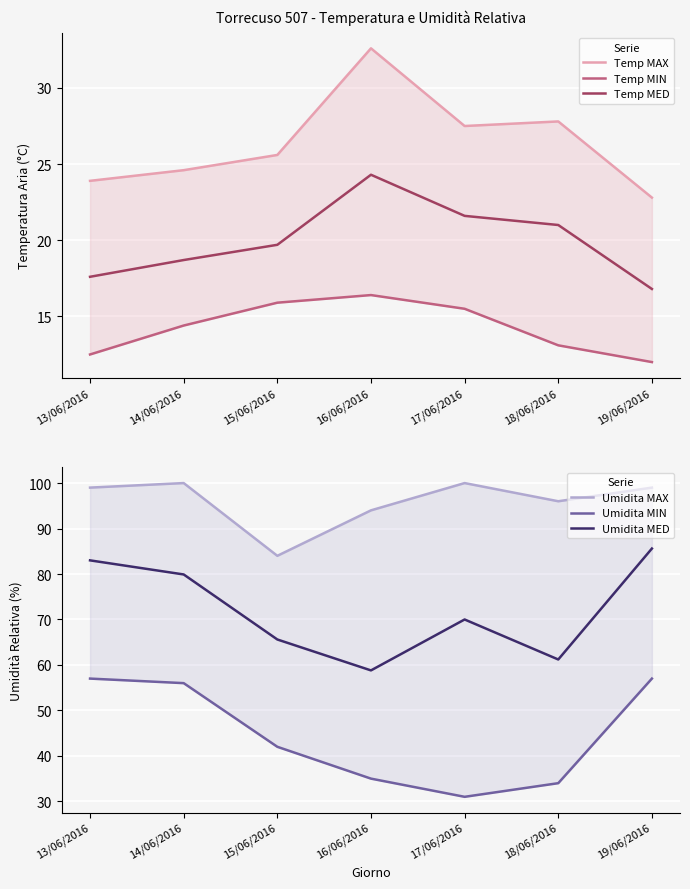

What is the label of the 2nd point from the left?

14/06/2016